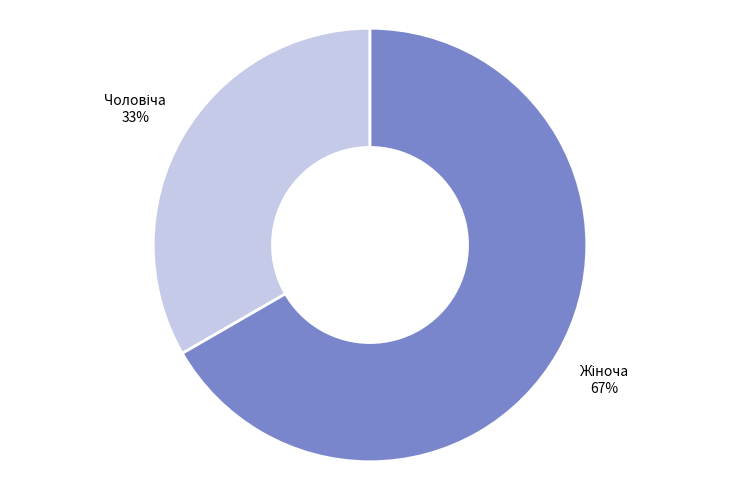

To the nearest percent, what is the average slice percentage?

50%